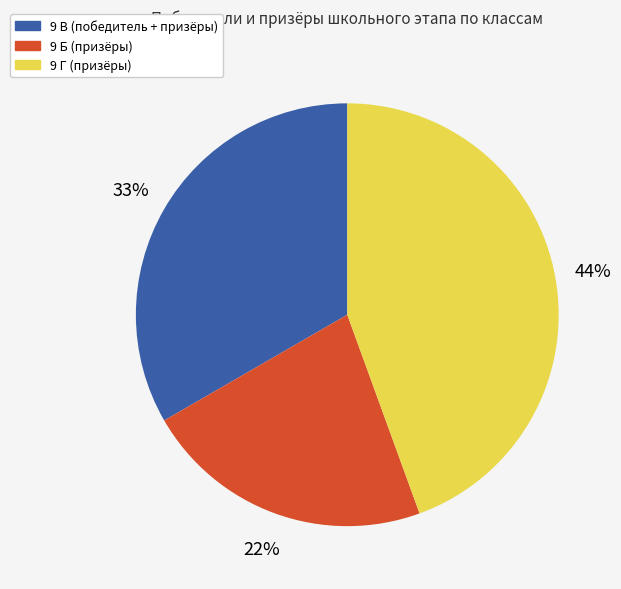

Rank the categories by value from highest to lowest.

9 Г, 9 В, 9 Б